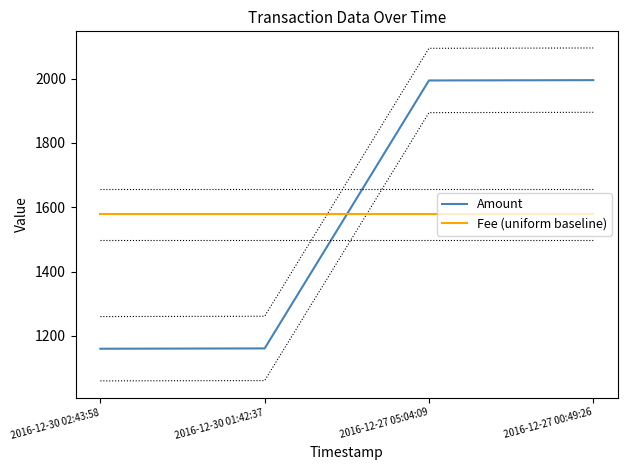

What is the value of the Fee (uniform baseline) point at the 3rd from the left?

1577.5